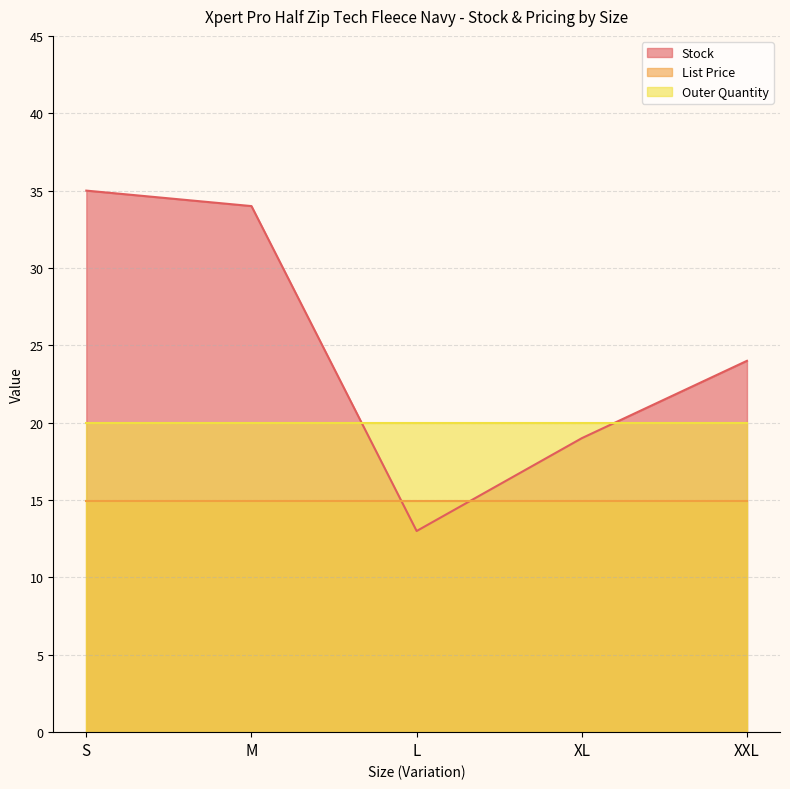

Which has a higher value, S or L?

S